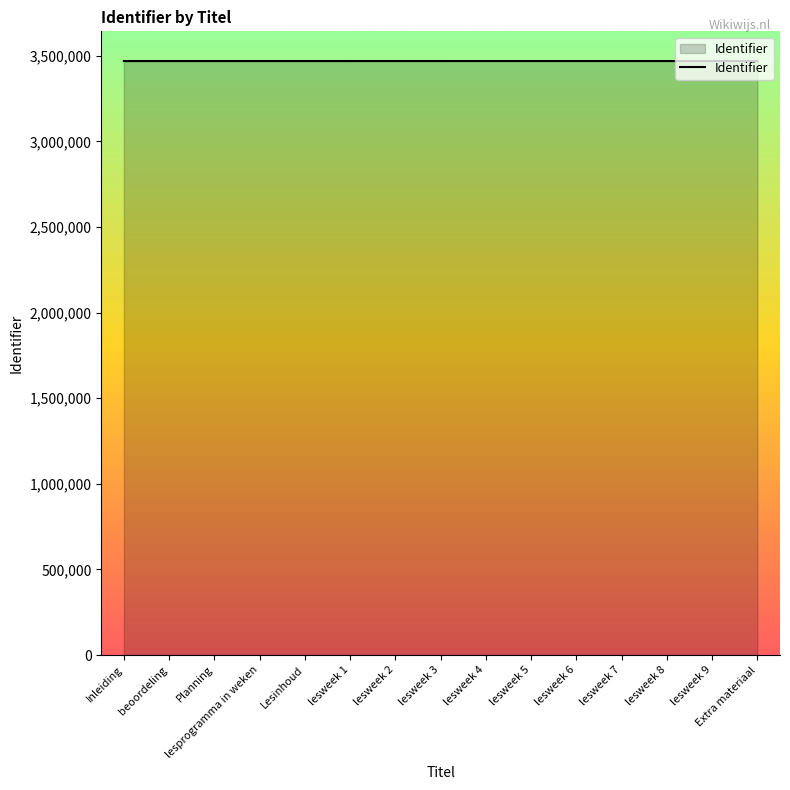

True or false: the data shows 4778505 at beoordeling.

False